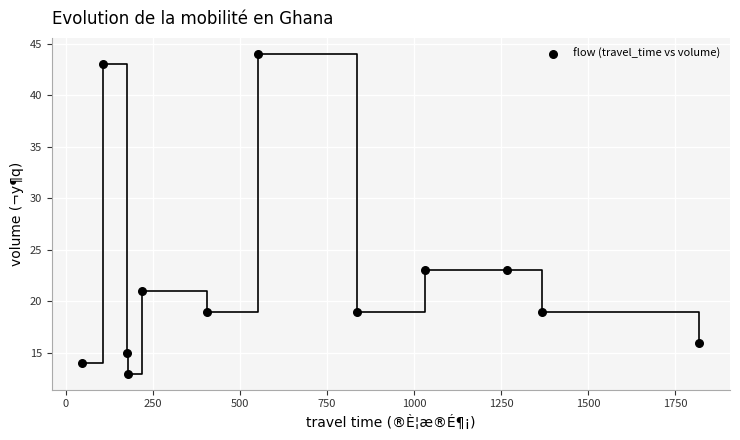

What is the average Y value?

22